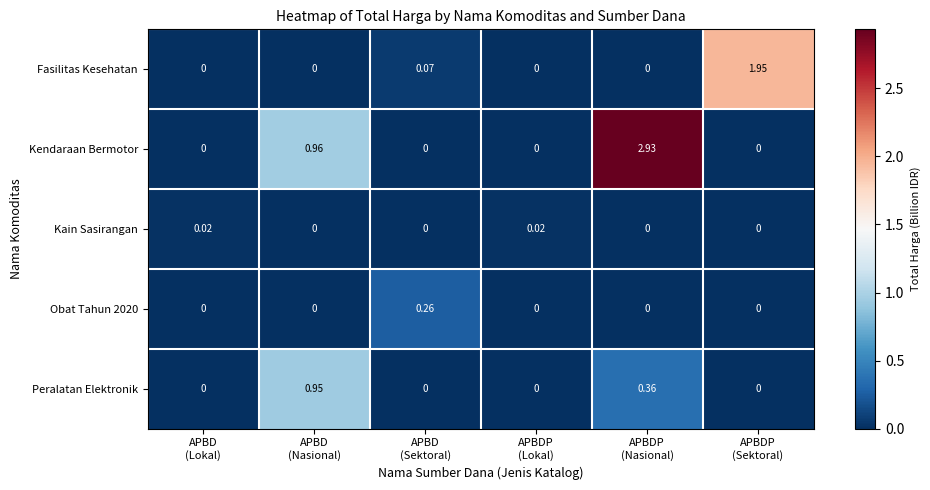

Which series has the widest spread of values?

Kendaraan Bermotor